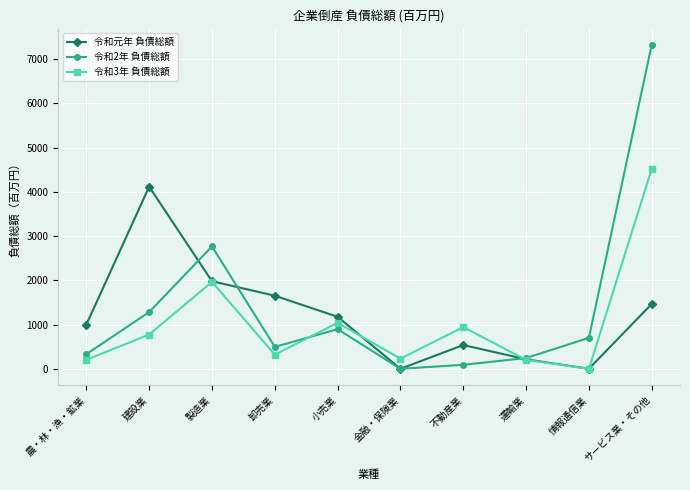

Where does the 令和元年 負債総額 series first go above 1175?

建設業